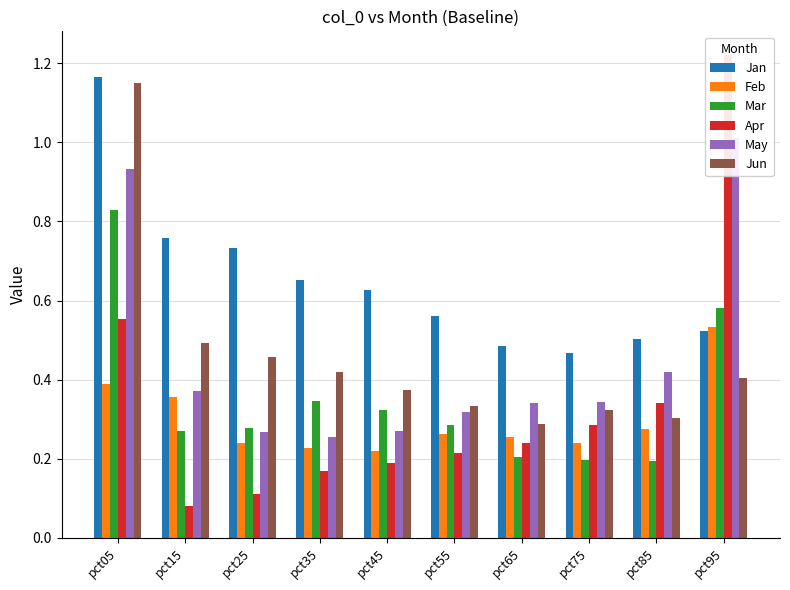

Reading left to right, transcribe all the data shown in this chart.

Jan: pct05=1.2	pct15=0.8	pct25=0.7	pct35=0.7	pct45=0.6	pct55=0.6	pct65=0.5	pct75=0.5	pct85=0.5	pct95=0.5
Feb: pct05=0.4	pct15=0.4	pct25=0.2	pct35=0.2	pct45=0.2	pct55=0.3	pct65=0.3	pct75=0.2	pct85=0.3	pct95=0.5
Mar: pct05=0.8	pct15=0.3	pct25=0.3	pct35=0.3	pct45=0.3	pct55=0.3	pct65=0.2	pct75=0.2	pct85=0.2	pct95=0.6
Apr: pct05=0.6	pct15=0.1	pct25=0.1	pct35=0.2	pct45=0.2	pct55=0.2	pct65=0.2	pct75=0.3	pct85=0.3	pct95=1.2
May: pct05=0.9	pct15=0.4	pct25=0.3	pct35=0.3	pct45=0.3	pct55=0.3	pct65=0.3	pct75=0.3	pct85=0.4	pct95=1.0
Jun: pct05=1.1	pct15=0.5	pct25=0.5	pct35=0.4	pct45=0.4	pct55=0.3	pct65=0.3	pct75=0.3	pct85=0.3	pct95=0.4